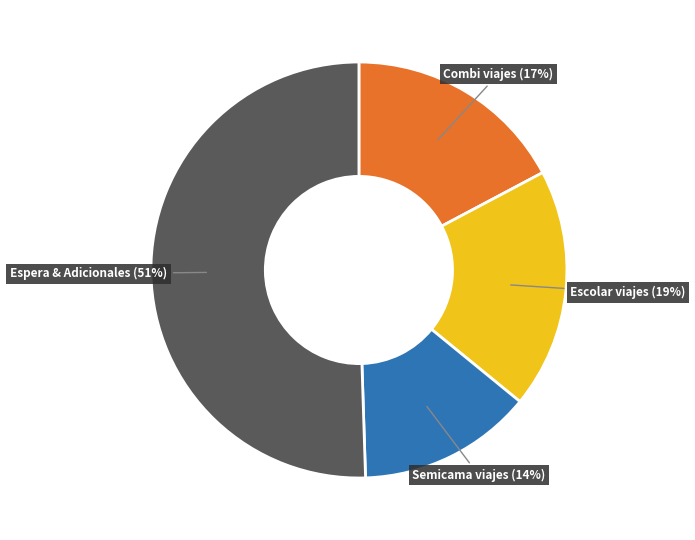

To the nearest percent, what is the average slice percentage?

25%